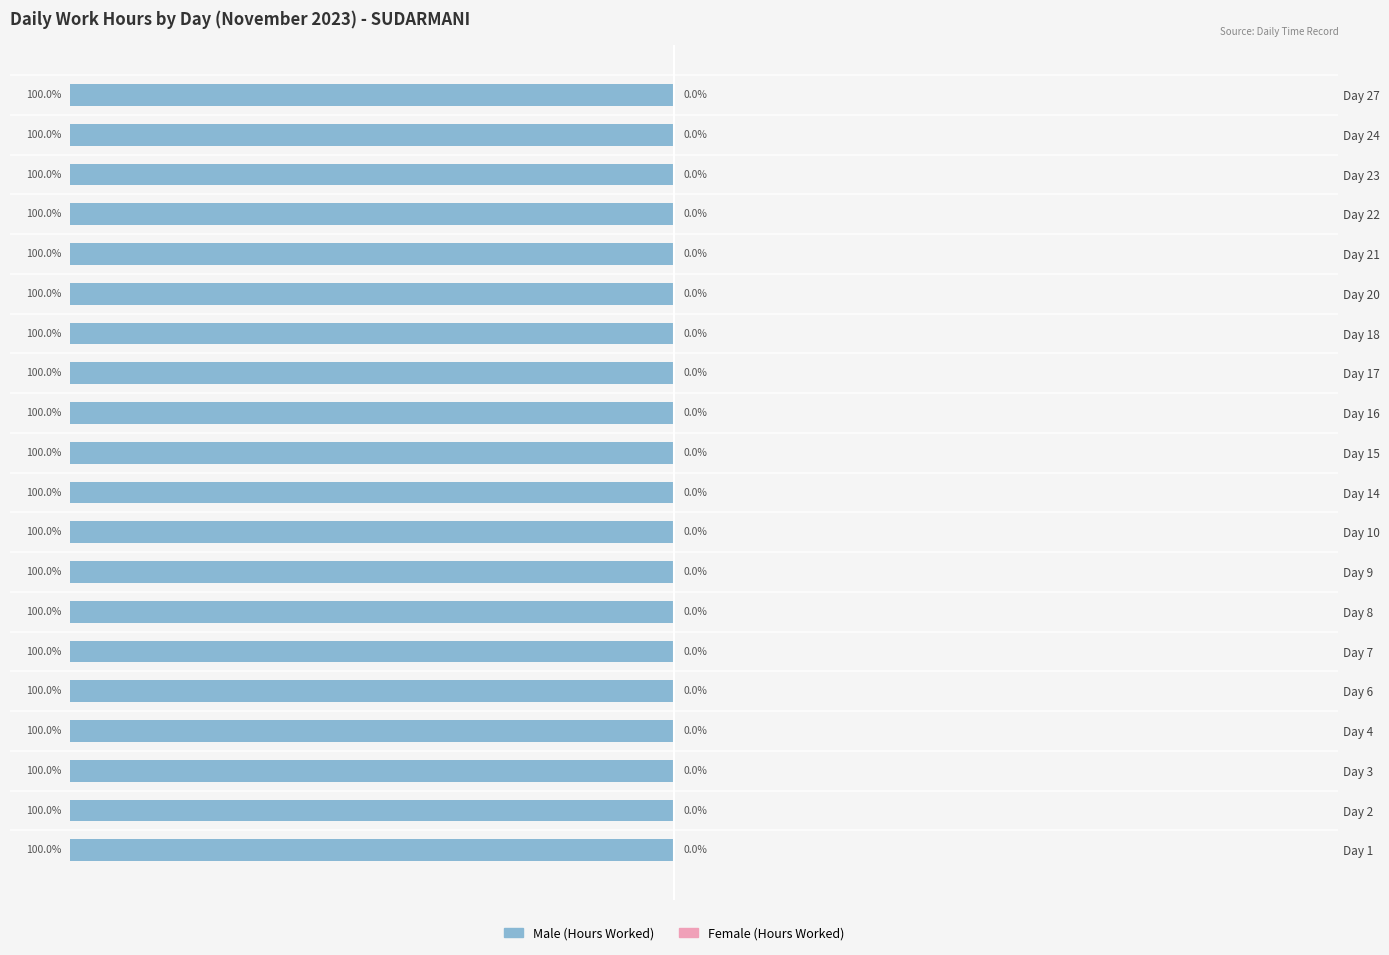

True or false: Male has a value of 15.1 at Day 9.

False